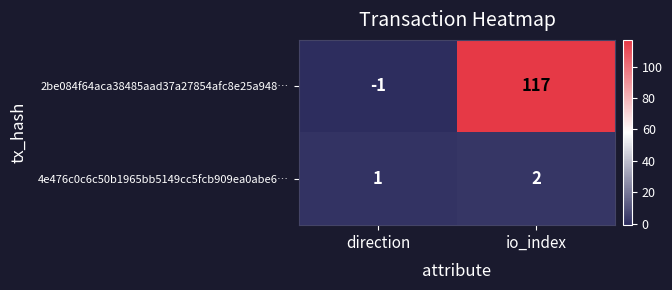

What is the difference between the 2be084f64aca38485aad37a27854afc8e25a948… values at io_index and direction?

118